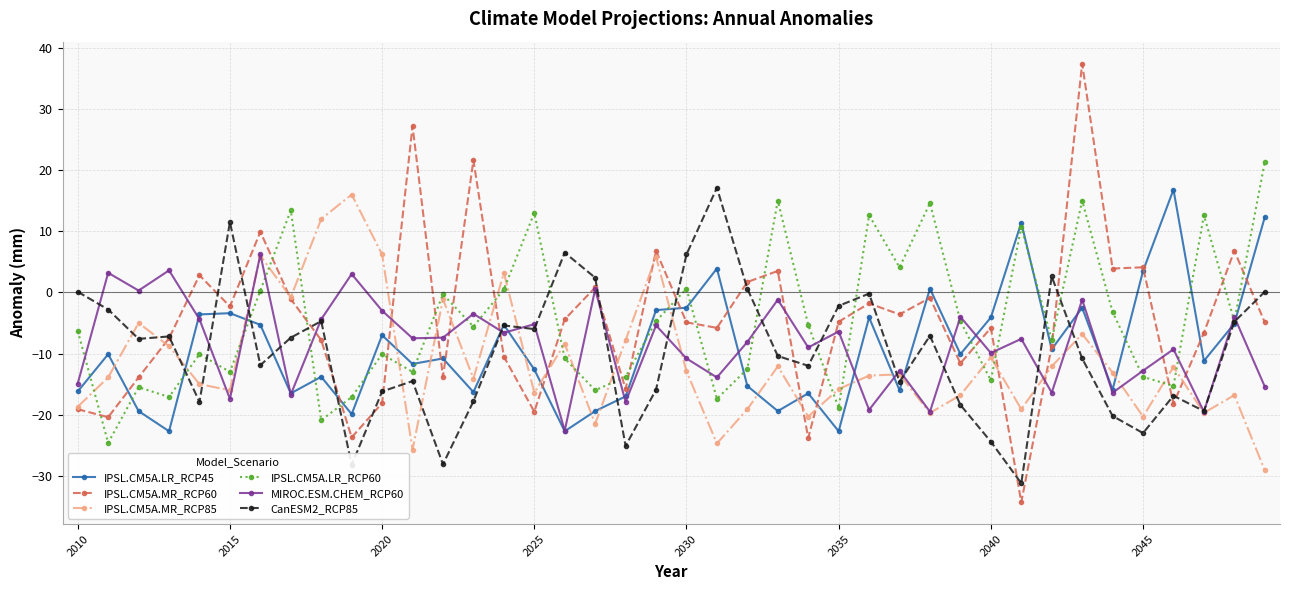

At how many categories does at least one series exceed 19?

4